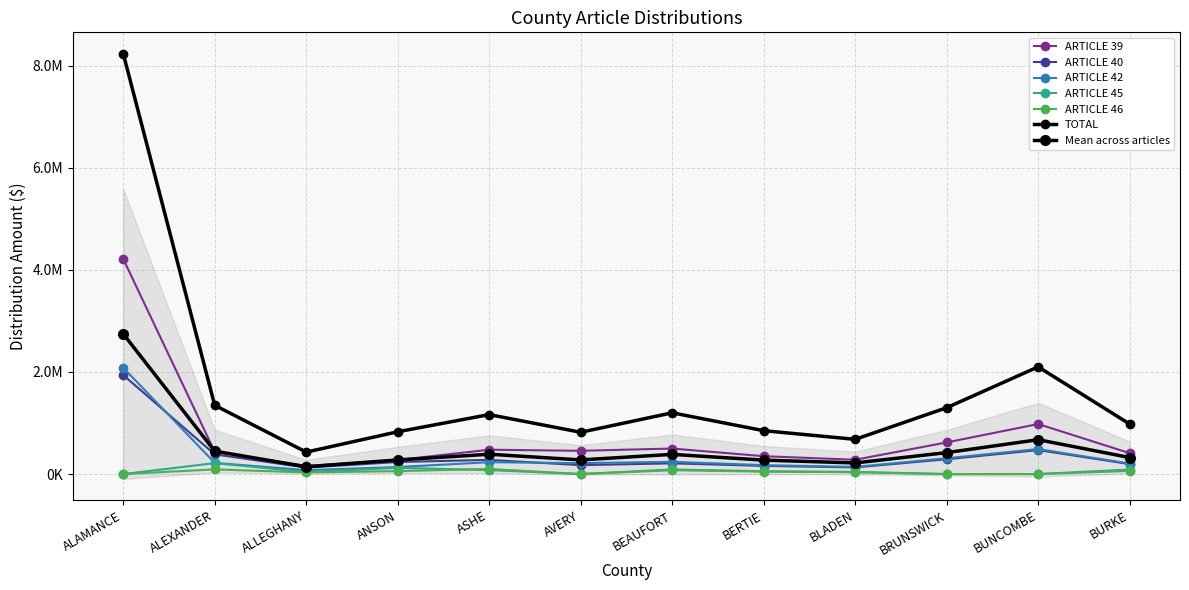

What is the sum of all ARTICLE 45 values?

727936.5